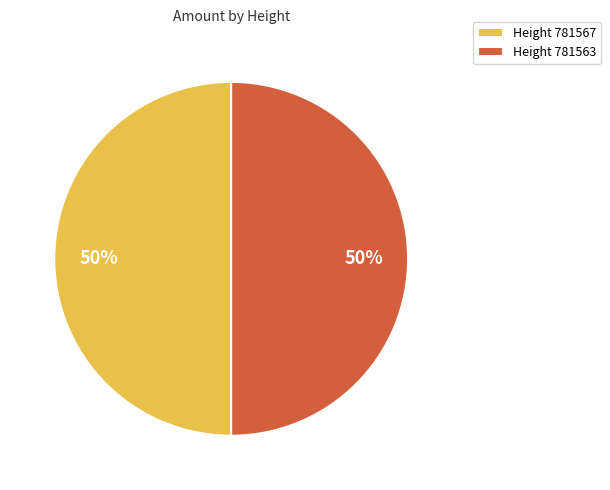

The Height 781567 slice represents 50% of the pie. True or false?

True